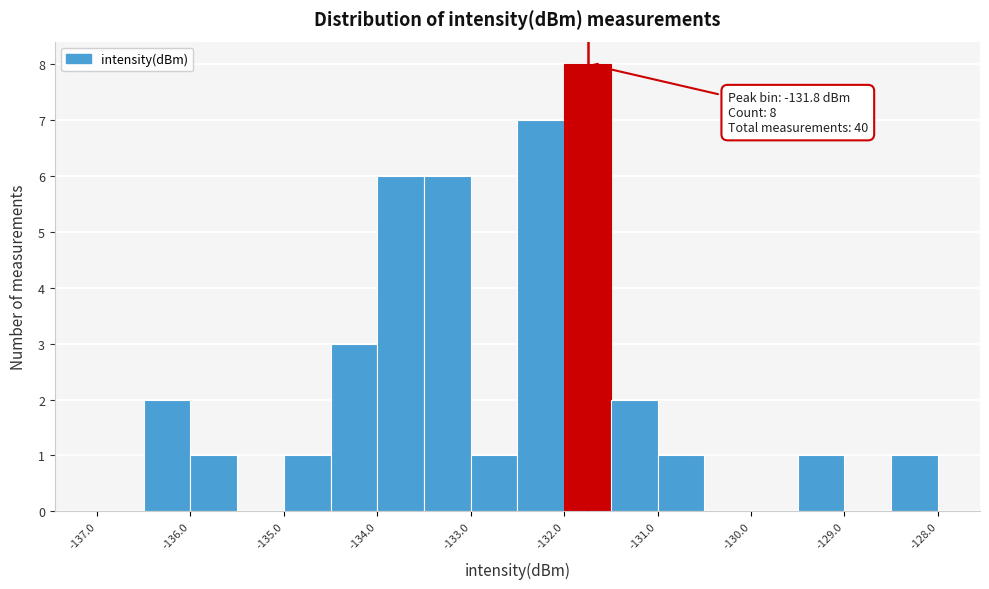

Which range on the x-axis has the tallest bar?

-132.0 to -131.5